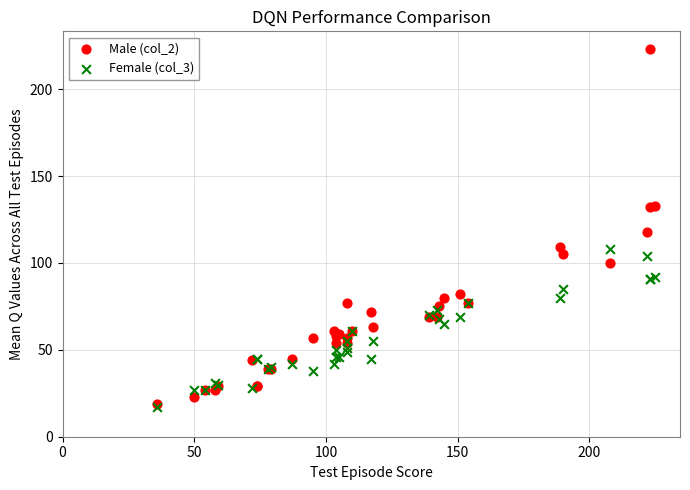

Which series has the widest spread of Y values?

Male (col_2)